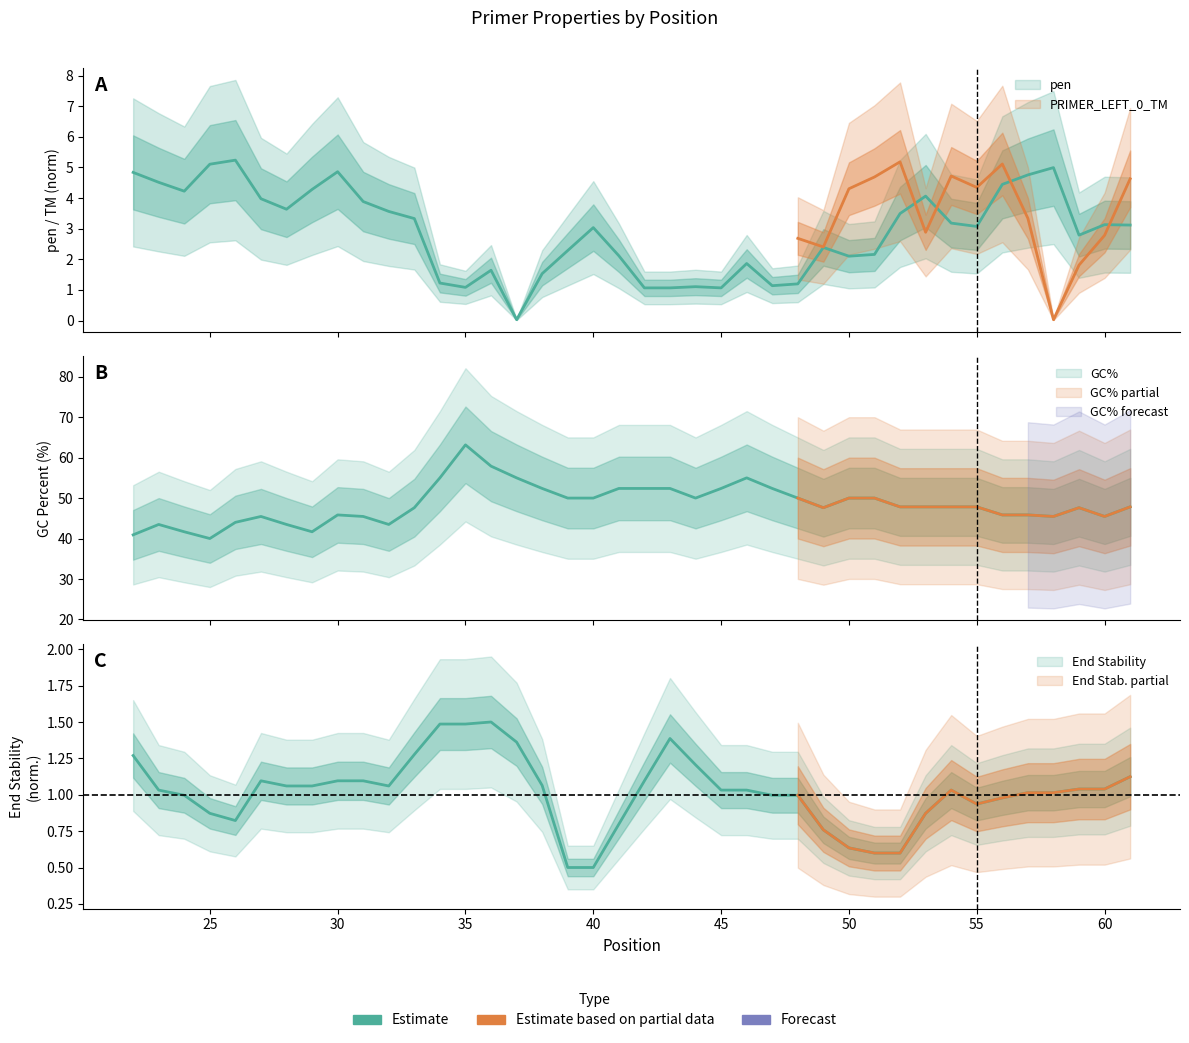

What is the sum of all pen values?

116.6